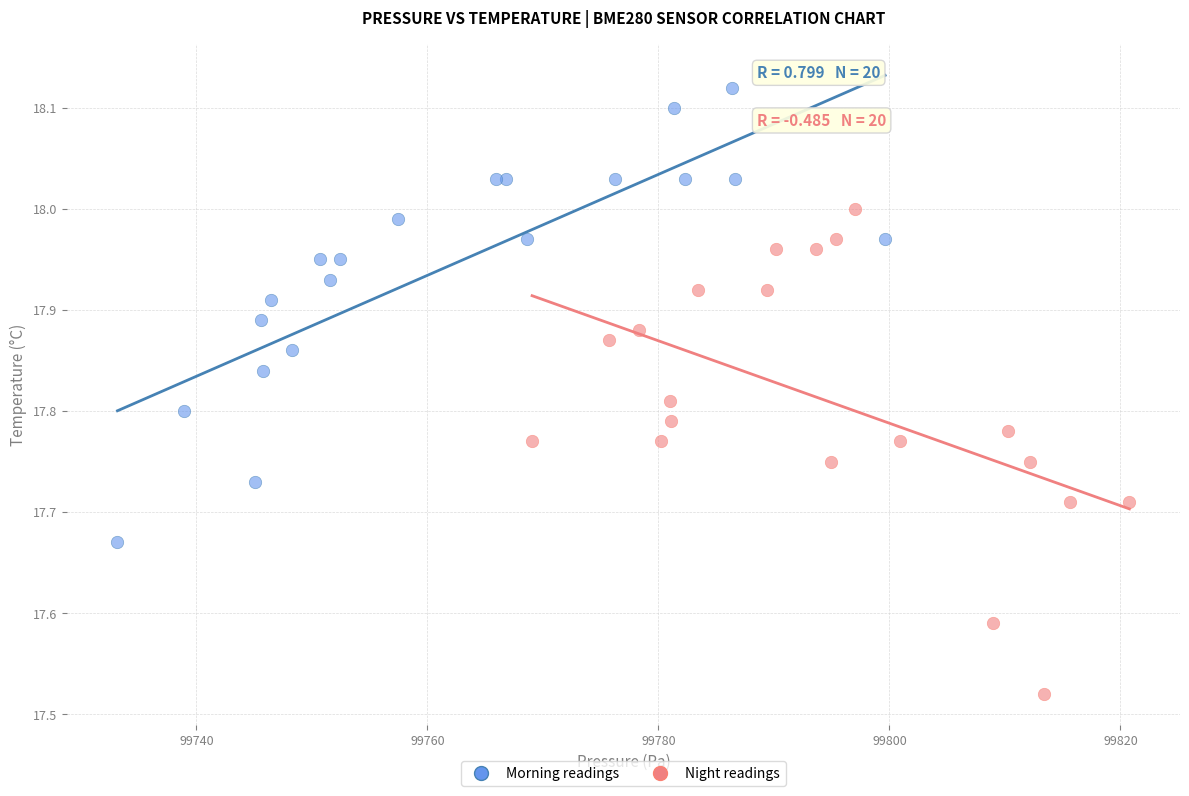

Which series contains the lowest Y value?

Night readings